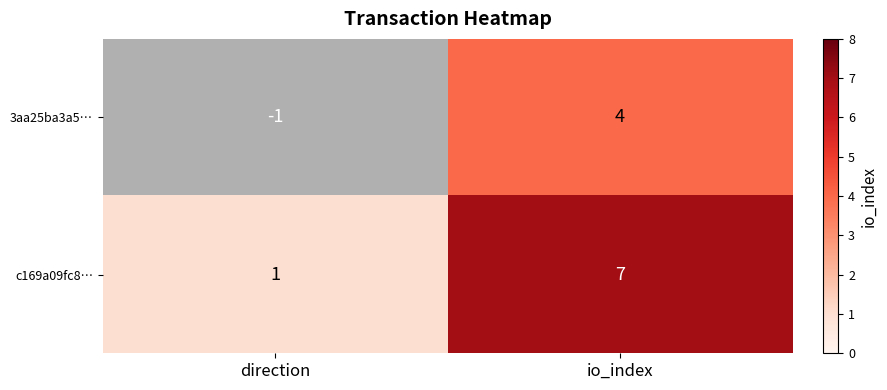

At which label does c169a09fc8… reach its peak?

io_index